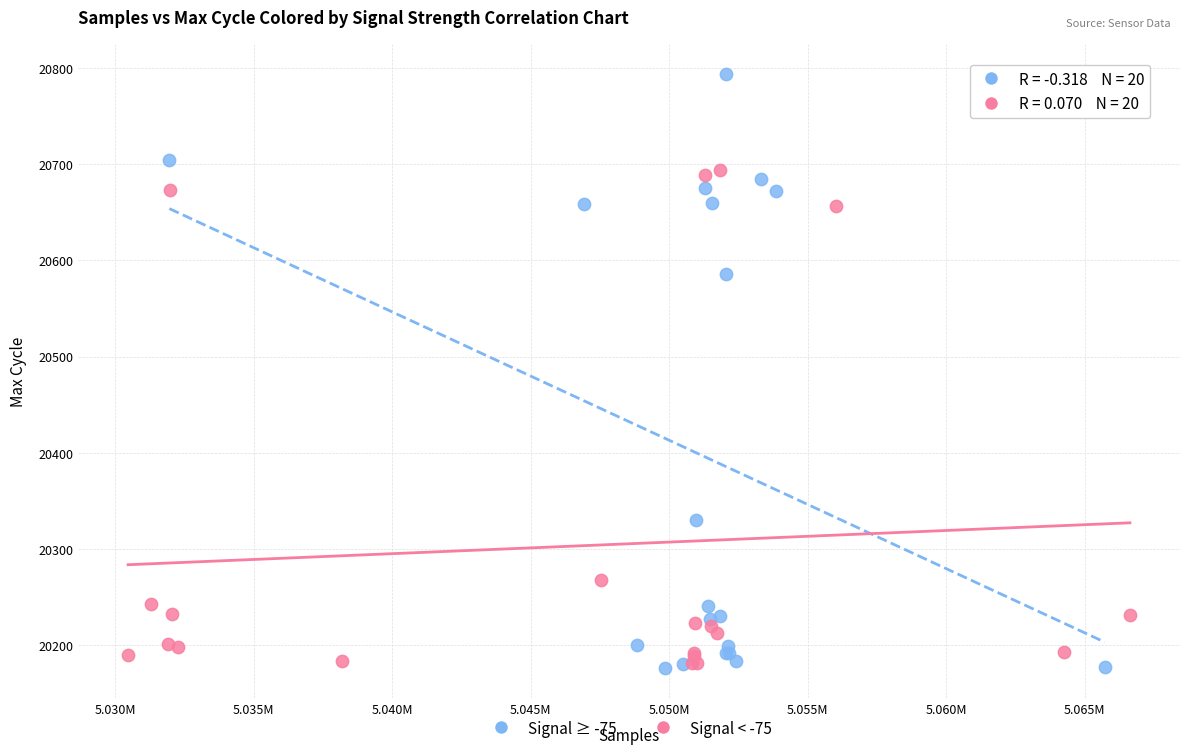

What are all the series names shown in the legend?

Signal ≥ -75, Signal < -75